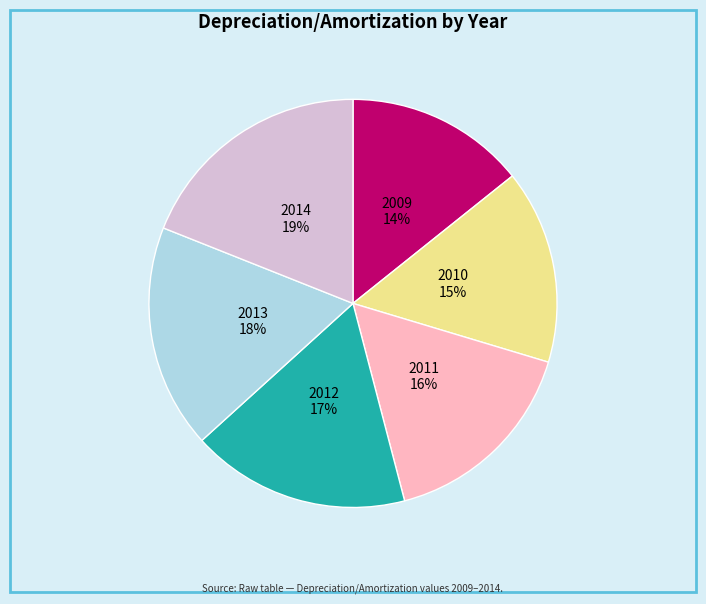

To the nearest percent, what portion does 2011 represent?

16%